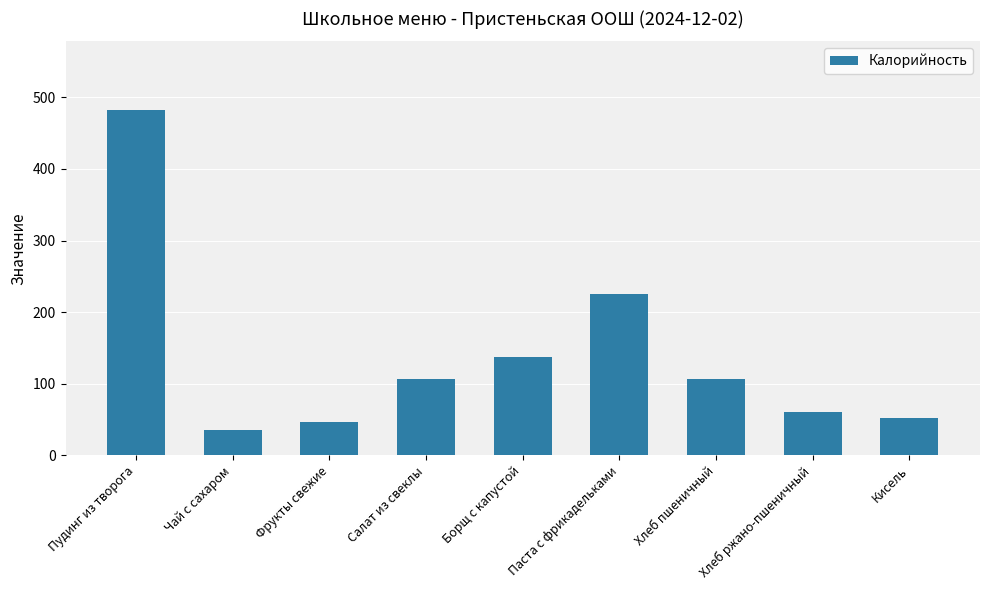

Reading right to left, list all the values displayed in this chart.

Кисель=52.6	Хлеб ржано-пшеничный=60.3	Хлеб пшеничный=106.8	Паста с фрикадельками=225.6	Борщ с капустой=137.5	Салат из свеклы=106.8	Фрукты свежие=47.0	Чай с сахаром=35.0	Пудинг из творога=482.0